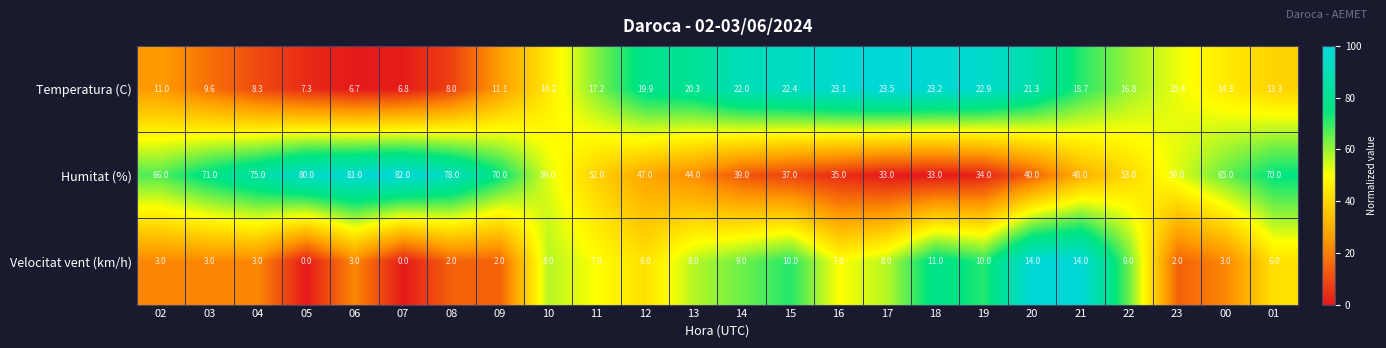

What is the sum of all Temperatura (C) values?

377.3